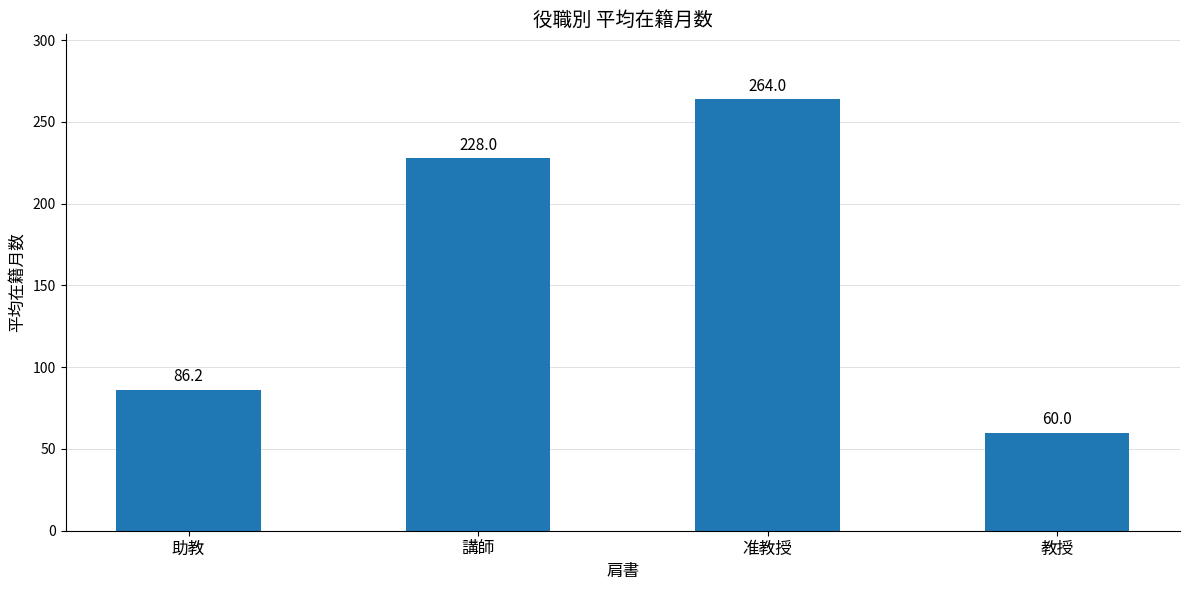

What is the sum of the values at 教授 and 准教授?

324.0